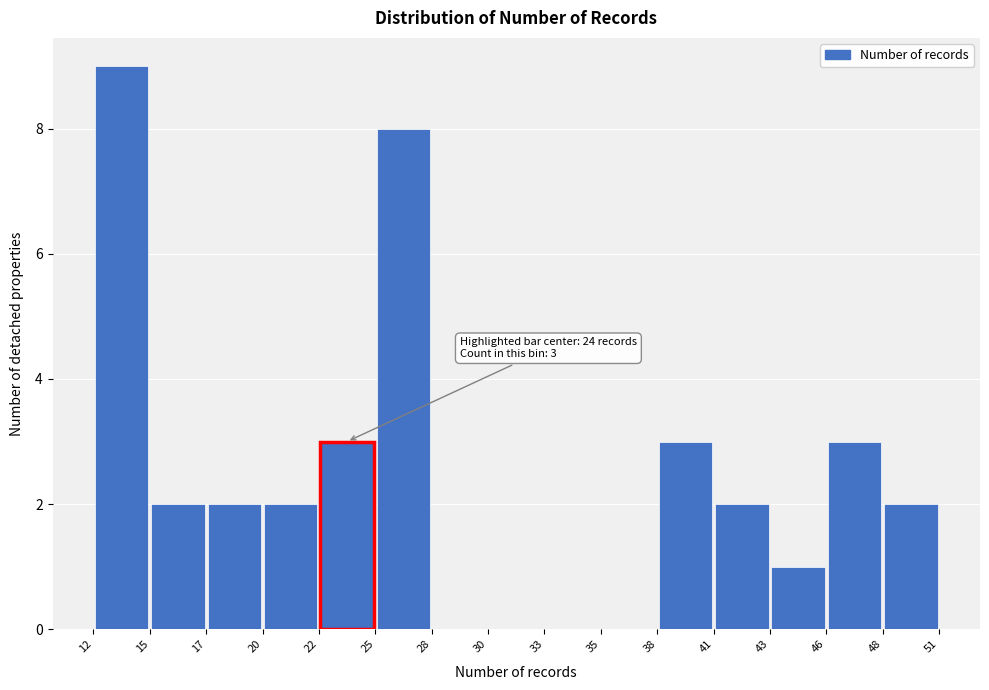

Which range on the x-axis has the tallest bar?

12 to 15